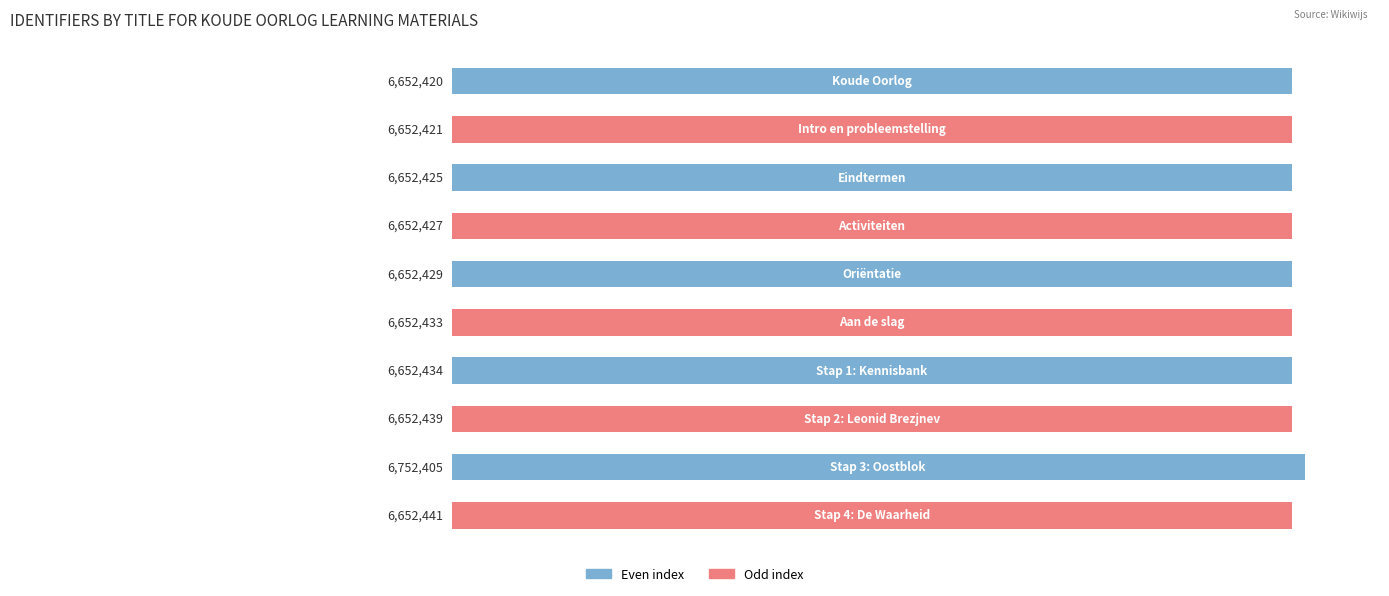

What is the difference between the maximum and minimum values?

99985